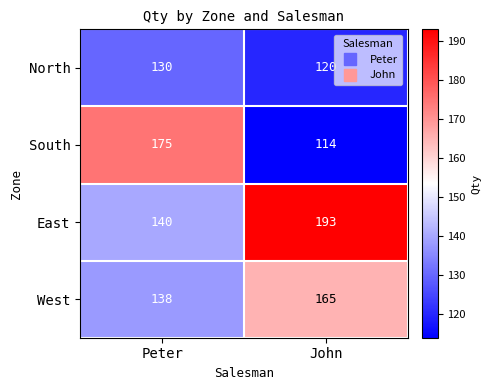

List the series in order of their peak value, lowest first.

North, West, South, East